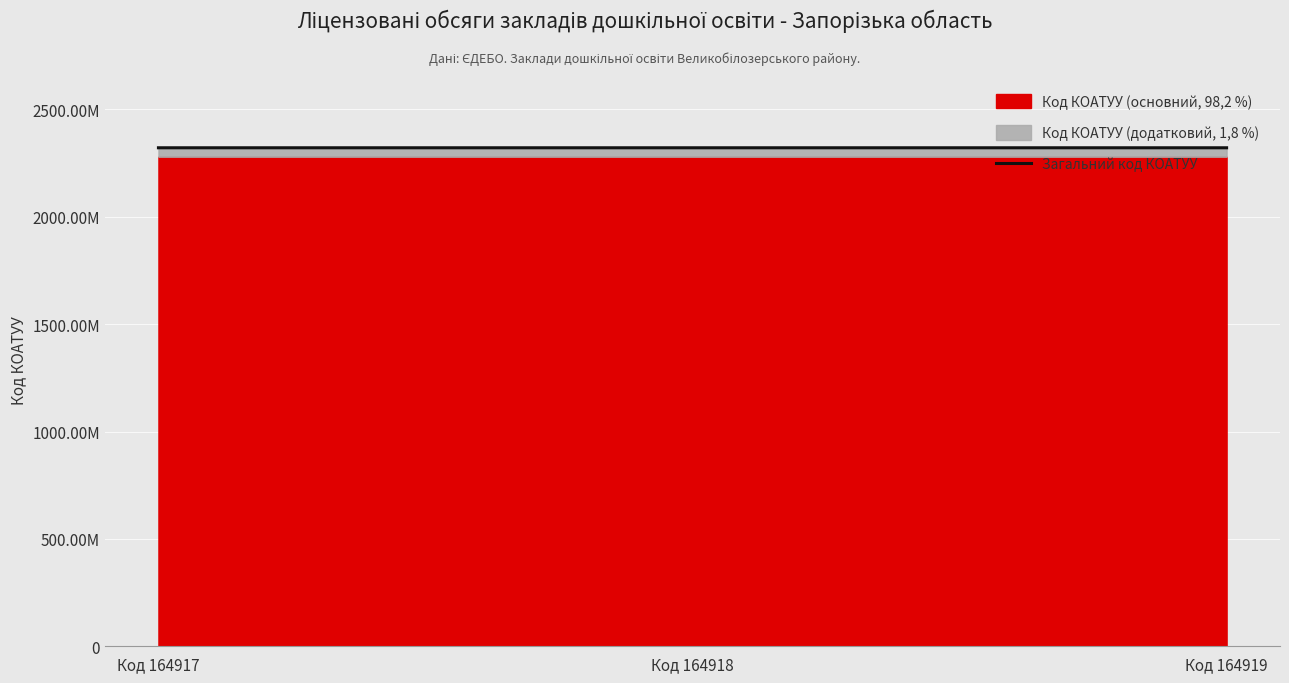

At which label does the data first exceed 2321187401?

Код 164918